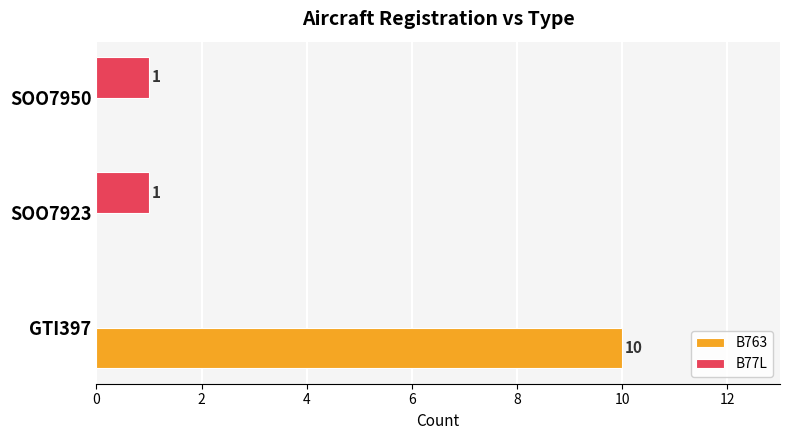

Which series has the largest total across all categories?

B763